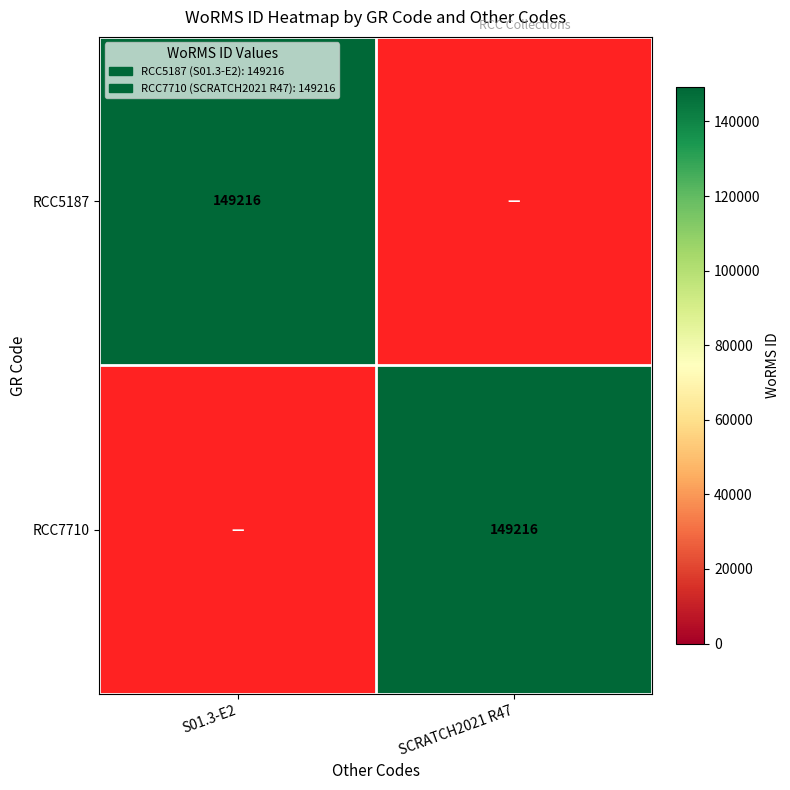

Between S01.3-E2 and SCRATCH2021 R47, which series saw the biggest shift?

RCC5187